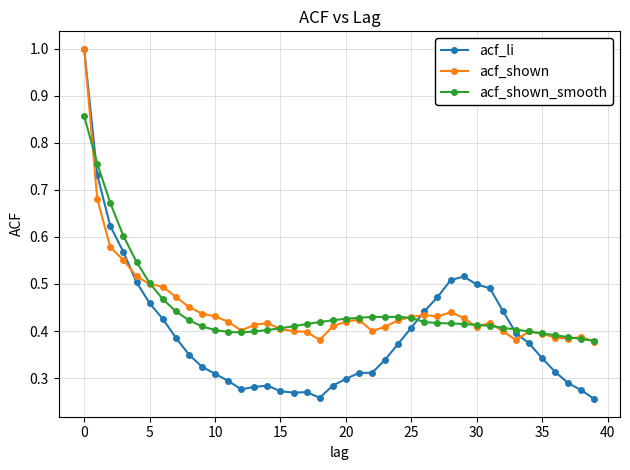

How many intersections are there between acf_li and acf_shown_smooth?

3